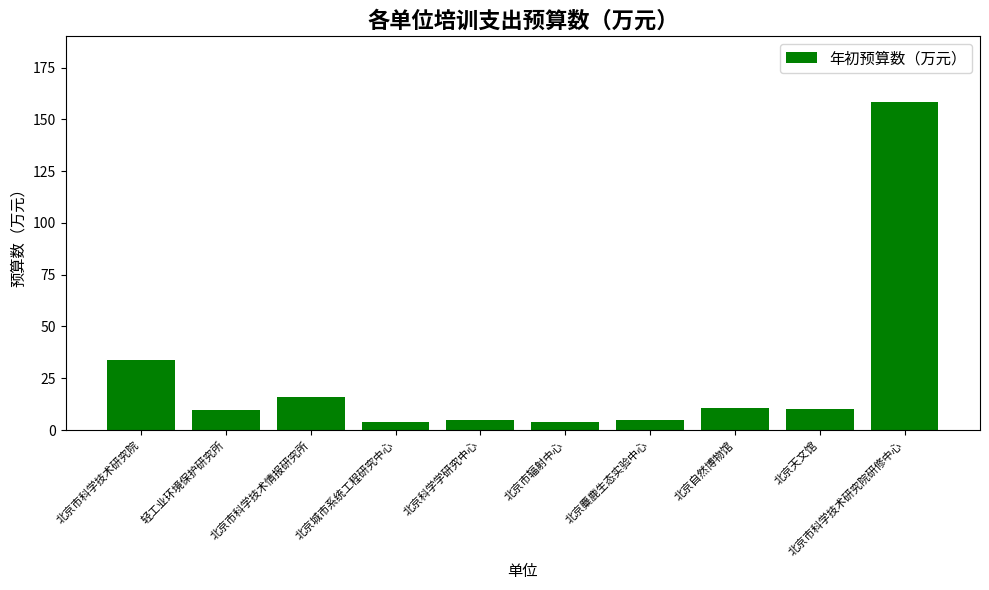

What is the sum of the values at 北京麋鹿生态实验中心 and 北京市科学技术研究院研修中心?

163.1